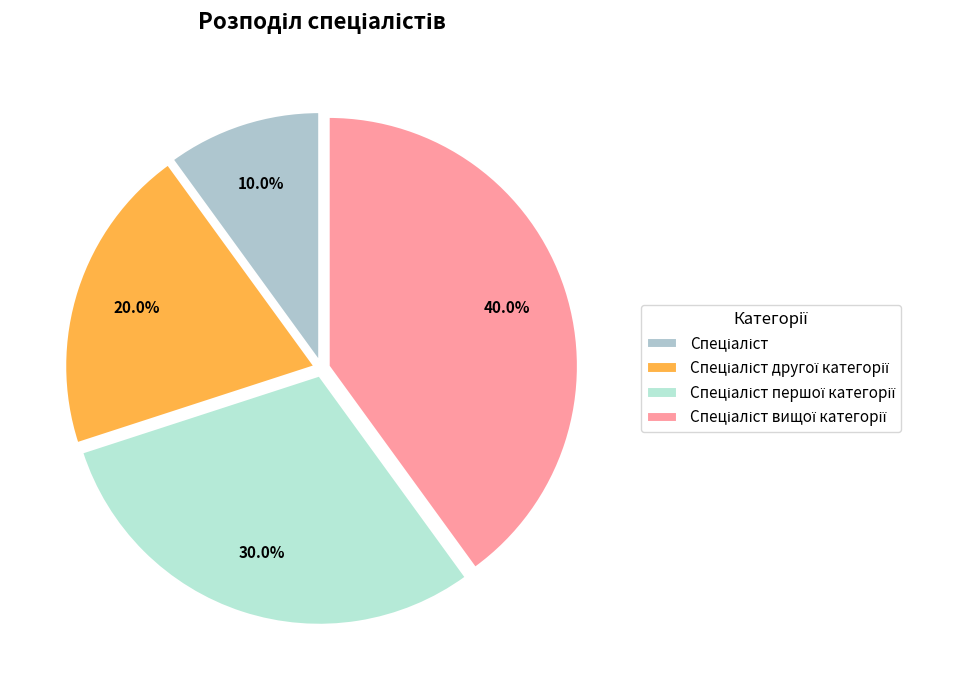

To the nearest percent, what is the difference between the largest and smallest slice percentages?

30%